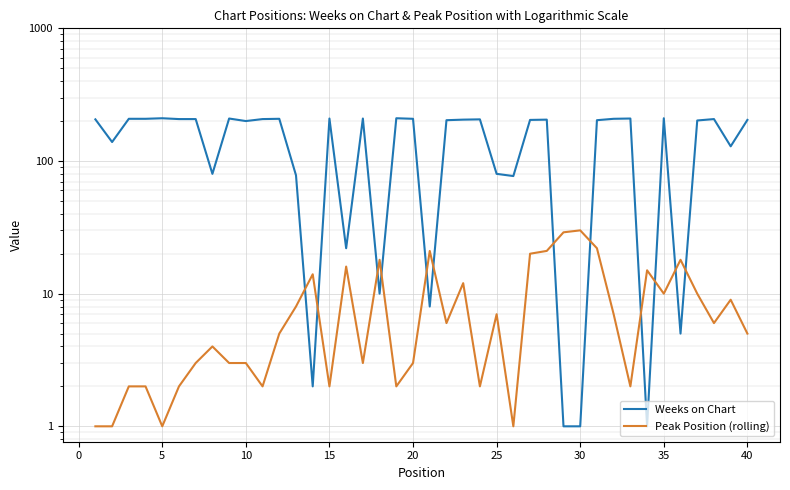

What is the average value of the Weeks on Chart series?

150